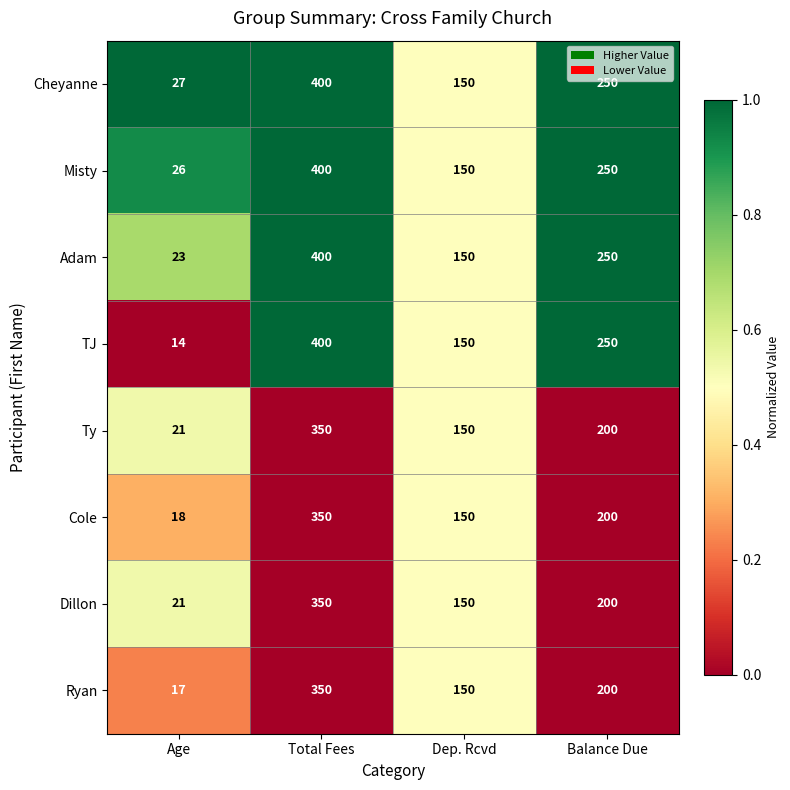

What is the sum of the Cole values at Dep. Rcvd and Total Fees?

500